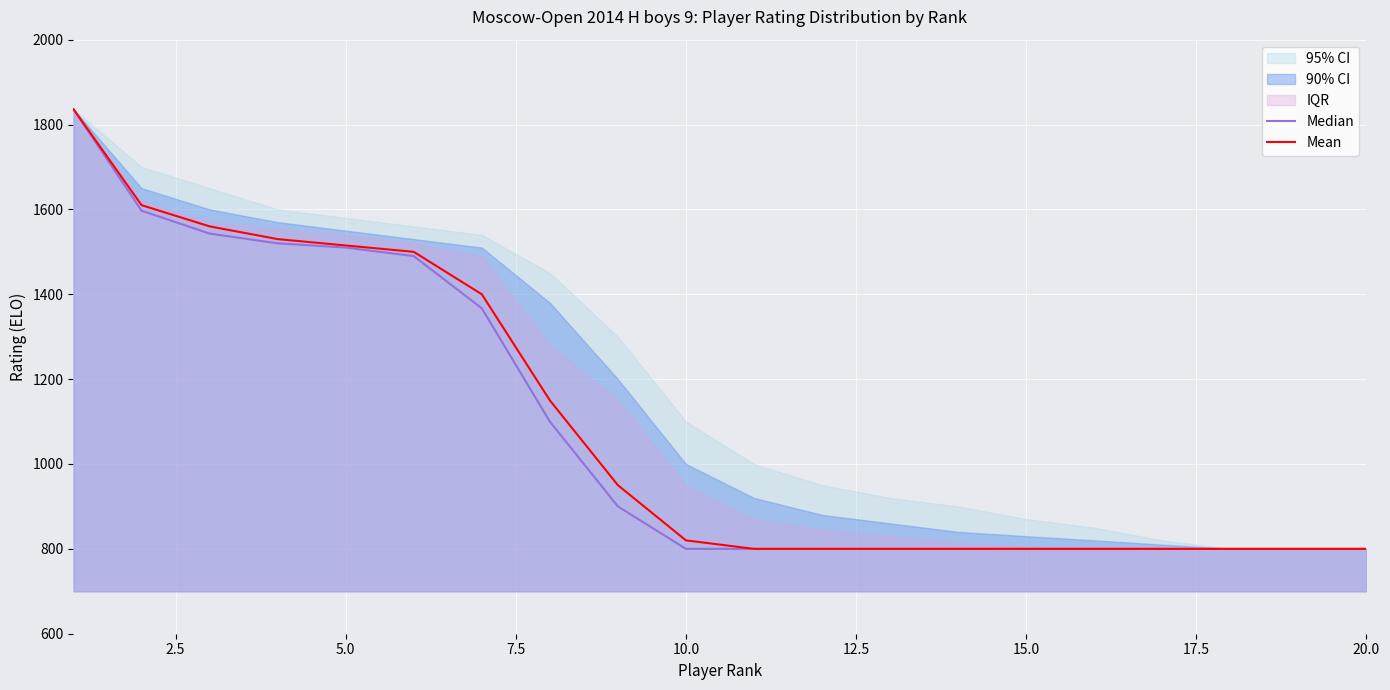

What is the minimum value for Mean?

800